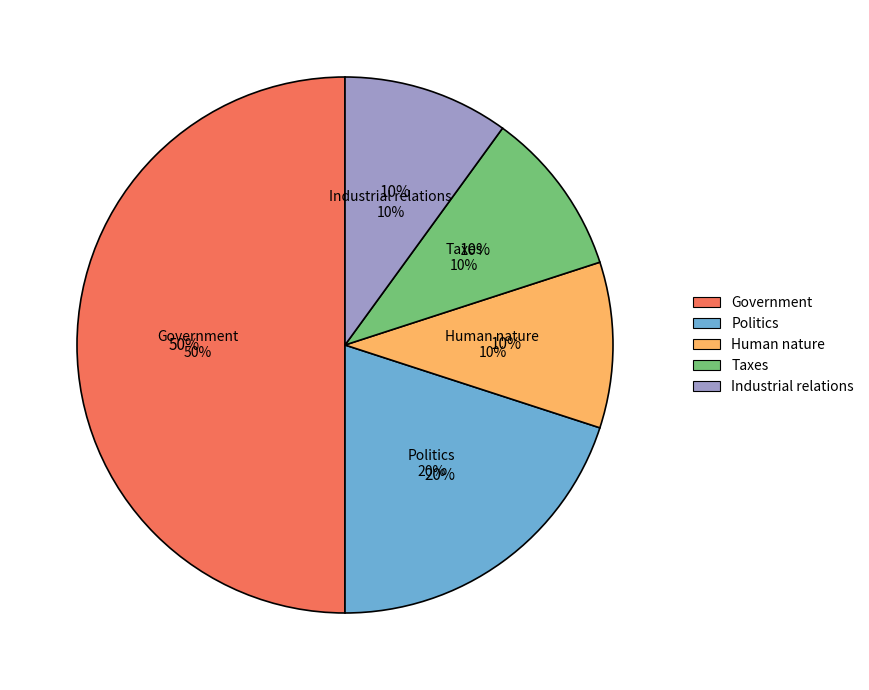

Does any single category account for the majority?

No